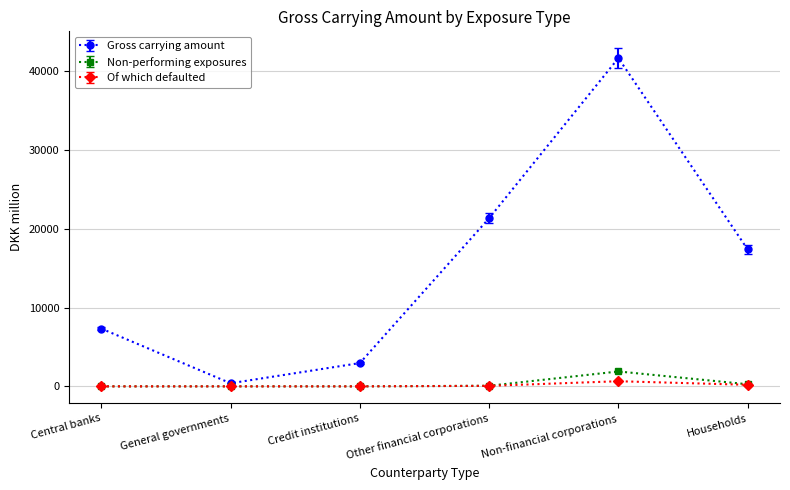

At which category does Gross carrying amount reach its first local peak?

Non-financial corporations